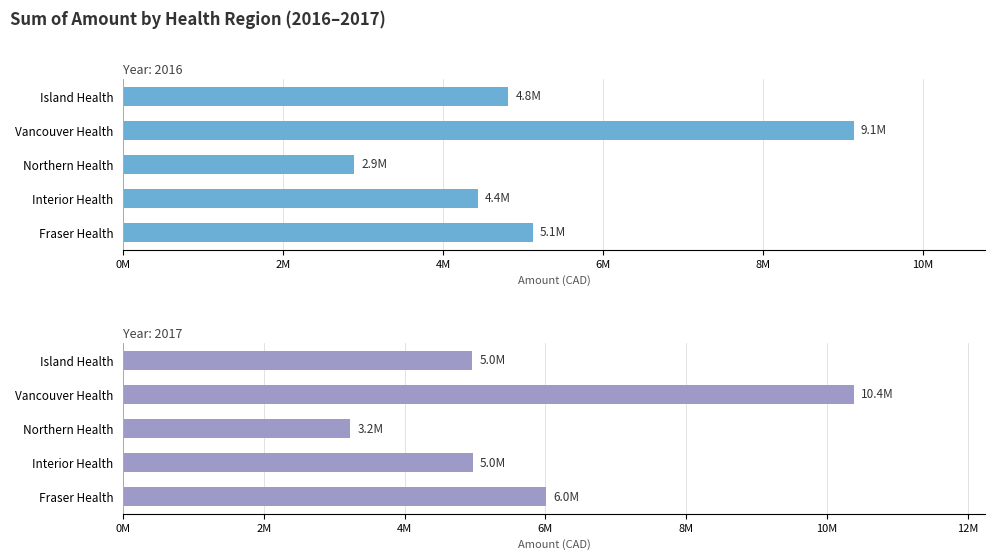

Where is Interior Health nearest to the value 4701649?

2016